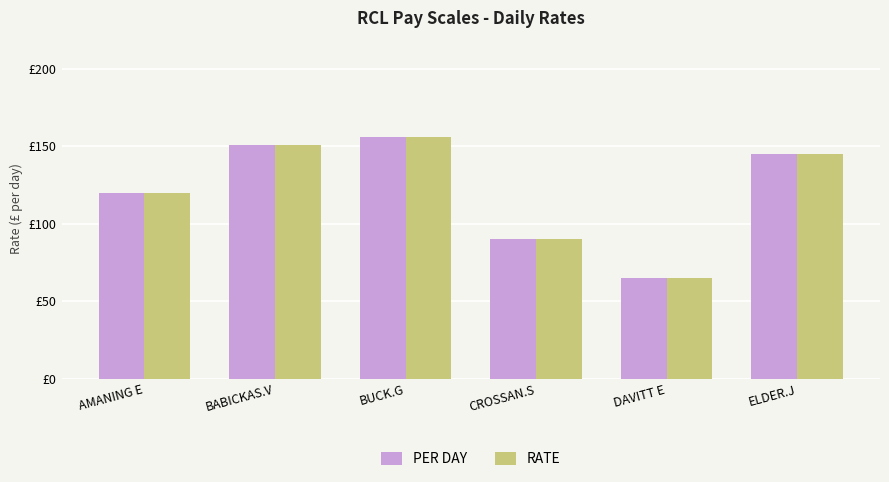

What is the average value of the PER DAY series?

121